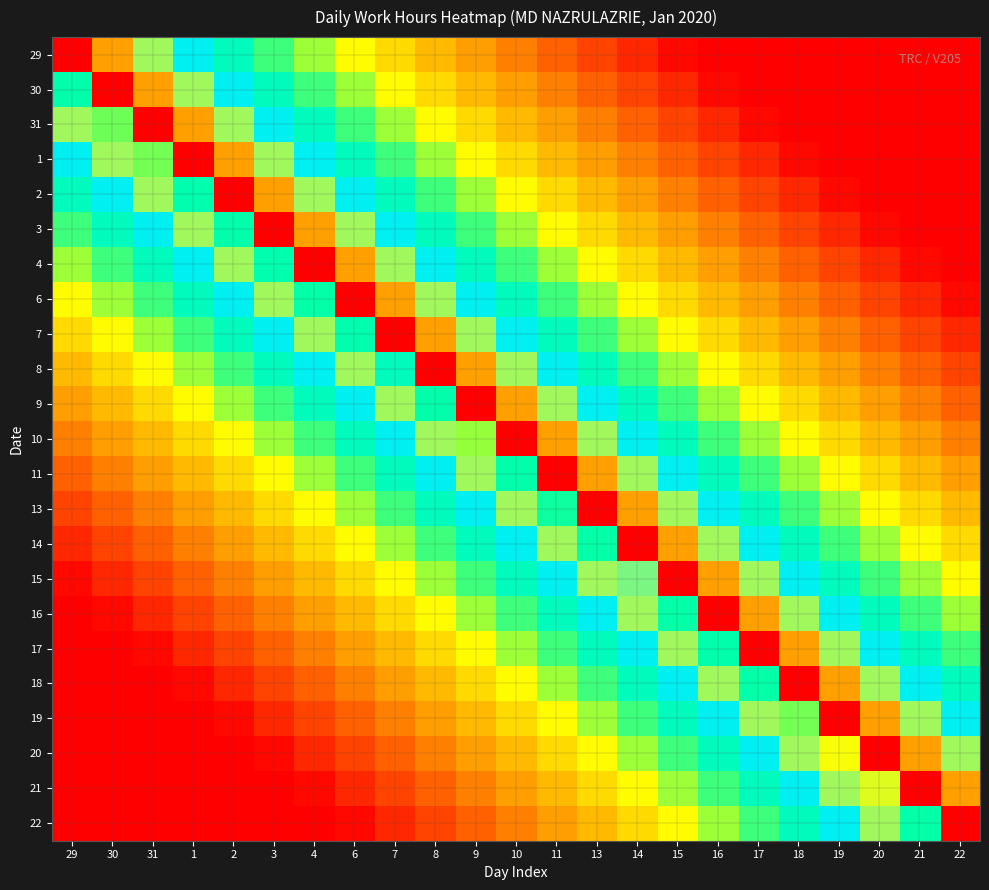

Reading left to right, list all the values displayed in this chart.

29: 29=1.0	30=0.9	31=0.9	1=0.8	2=0.7	3=0.7	4=0.6	6=0.5	7=0.5	8=0.4	9=0.3	10=0.3	11=0.2	13=0.2	14=0.1	15=0.0	16=0.0	17=0.0	18=0.0	19=0.0	20=0.0	21=0.0	22=0.0
30: 29=0.7	30=1.0	31=0.9	1=0.9	2=0.8	3=0.7	4=0.7	6=0.6	7=0.5	8=0.5	9=0.4	10=0.3	11=0.3	13=0.2	14=0.2	15=0.1	16=0.0	17=0.0	18=0.0	19=0.0	20=0.0	21=0.0	22=0.0
31: 29=0.9	30=0.6	31=1.0	1=0.9	2=0.9	3=0.8	4=0.7	6=0.7	7=0.6	8=0.5	9=0.5	10=0.4	11=0.3	13=0.3	14=0.2	15=0.2	16=0.1	17=0.0	18=0.0	19=0.0	20=0.0	21=0.0	22=0.0
1: 29=0.8	30=0.9	31=0.6	1=1.0	2=0.9	3=0.9	4=0.8	6=0.7	7=0.7	8=0.6	9=0.5	10=0.5	11=0.4	13=0.3	14=0.3	15=0.2	16=0.2	17=0.1	18=0.0	19=0.0	20=0.0	21=0.0	22=0.0
2: 29=0.7	30=0.8	31=0.9	1=0.7	2=1.0	3=0.9	4=0.9	6=0.8	7=0.7	8=0.7	9=0.6	10=0.5	11=0.5	13=0.4	14=0.3	15=0.3	16=0.2	17=0.2	18=0.1	19=0.0	20=0.0	21=0.0	22=0.0
3: 29=0.7	30=0.7	31=0.8	1=0.9	2=0.7	3=1.0	4=0.9	6=0.9	7=0.8	8=0.7	9=0.7	10=0.6	11=0.5	13=0.5	14=0.4	15=0.3	16=0.3	17=0.2	18=0.2	19=0.1	20=0.0	21=0.0	22=0.0
4: 29=0.6	30=0.7	31=0.7	1=0.8	2=0.9	3=0.7	4=1.0	6=0.9	7=0.9	8=0.8	9=0.7	10=0.7	11=0.6	13=0.5	14=0.5	15=0.4	16=0.3	17=0.3	18=0.2	19=0.2	20=0.1	21=0.0	22=0.0
6: 29=0.5	30=0.6	31=0.7	1=0.7	2=0.8	3=0.9	4=0.7	6=1.0	7=0.9	8=0.9	9=0.8	10=0.7	11=0.7	13=0.6	14=0.5	15=0.5	16=0.4	17=0.3	18=0.3	19=0.2	20=0.2	21=0.1	22=0.0
7: 29=0.5	30=0.5	31=0.6	1=0.7	2=0.7	3=0.8	4=0.9	6=0.7	7=1.0	8=0.9	9=0.9	10=0.8	11=0.7	13=0.7	14=0.6	15=0.5	16=0.5	17=0.4	18=0.3	19=0.3	20=0.2	21=0.2	22=0.1
8: 29=0.4	30=0.5	31=0.5	1=0.6	2=0.7	3=0.7	4=0.8	6=0.9	7=0.7	8=1.0	9=0.9	10=0.9	11=0.8	13=0.7	14=0.7	15=0.6	16=0.5	17=0.5	18=0.4	19=0.3	20=0.3	21=0.2	22=0.2
9: 29=0.3	30=0.4	31=0.5	1=0.5	2=0.6	3=0.7	4=0.7	6=0.8	7=0.9	8=0.7	9=1.0	10=0.9	11=0.9	13=0.8	14=0.7	15=0.7	16=0.6	17=0.5	18=0.5	19=0.4	20=0.3	21=0.3	22=0.2
10: 29=0.3	30=0.3	31=0.4	1=0.5	2=0.5	3=0.6	4=0.7	6=0.7	7=0.8	8=0.9	9=0.6	10=1.0	11=0.9	13=0.9	14=0.8	15=0.7	16=0.7	17=0.6	18=0.5	19=0.5	20=0.4	21=0.3	22=0.3
11: 29=0.2	30=0.3	31=0.3	1=0.4	2=0.5	3=0.5	4=0.6	6=0.7	7=0.7	8=0.8	9=0.9	10=0.7	11=1.0	13=0.9	14=0.9	15=0.8	16=0.7	17=0.7	18=0.6	19=0.5	20=0.5	21=0.4	22=0.3
13: 29=0.2	30=0.2	31=0.3	1=0.3	2=0.4	3=0.5	4=0.5	6=0.6	7=0.7	8=0.7	9=0.8	10=0.9	11=0.7	13=1.0	14=0.9	15=0.9	16=0.8	17=0.7	18=0.7	19=0.6	20=0.5	21=0.5	22=0.4
14: 29=0.1	30=0.2	31=0.2	1=0.3	2=0.3	3=0.4	4=0.5	6=0.5	7=0.6	8=0.7	9=0.7	10=0.8	11=0.9	13=0.7	14=1.0	15=0.9	16=0.9	17=0.8	18=0.7	19=0.7	20=0.6	21=0.5	22=0.5
15: 29=0.0	30=0.1	31=0.2	1=0.2	2=0.3	3=0.3	4=0.4	6=0.5	7=0.5	8=0.6	9=0.7	10=0.7	11=0.8	13=0.9	14=0.9	15=1.0	16=0.9	17=0.9	18=0.8	19=0.7	20=0.7	21=0.6	22=0.5
16: 29=0.0	30=0.0	31=0.1	1=0.2	2=0.2	3=0.3	4=0.3	6=0.4	7=0.5	8=0.5	9=0.6	10=0.7	11=0.7	13=0.8	14=0.9	15=0.7	16=1.0	17=0.9	18=0.9	19=0.8	20=0.7	21=0.7	22=0.6
17: 29=0.0	30=0.0	31=0.0	1=0.1	2=0.2	3=0.2	4=0.3	6=0.3	7=0.4	8=0.5	9=0.5	10=0.6	11=0.7	13=0.7	14=0.8	15=0.9	16=0.7	17=1.0	18=0.9	19=0.9	20=0.8	21=0.7	22=0.7
18: 29=0.0	30=0.0	31=0.0	1=0.0	2=0.1	3=0.2	4=0.2	6=0.3	7=0.3	8=0.4	9=0.5	10=0.5	11=0.6	13=0.7	14=0.7	15=0.8	16=0.9	17=0.7	18=1.0	19=0.9	20=0.9	21=0.8	22=0.7
19: 29=0.0	30=0.0	31=0.0	1=0.0	2=0.0	3=0.1	4=0.2	6=0.2	7=0.3	8=0.3	9=0.4	10=0.5	11=0.5	13=0.6	14=0.7	15=0.7	16=0.8	17=0.9	18=0.6	19=1.0	20=0.9	21=0.9	22=0.8
20: 29=0.0	30=0.0	31=0.0	1=0.0	2=0.0	3=0.0	4=0.1	6=0.2	7=0.2	8=0.3	9=0.3	10=0.4	11=0.5	13=0.5	14=0.6	15=0.7	16=0.7	17=0.8	18=0.9	19=0.9	20=1.0	21=0.9	22=0.9
21: 29=0.0	30=0.0	31=0.0	1=0.0	2=0.0	3=0.0	4=0.0	6=0.1	7=0.2	8=0.2	9=0.3	10=0.3	11=0.4	13=0.5	14=0.5	15=0.6	16=0.7	17=0.7	18=0.8	19=0.9	20=0.9	21=1.0	22=0.9
22: 29=0.0	30=0.0	31=0.0	1=0.0	2=0.0	3=0.0	4=0.0	6=0.0	7=0.1	8=0.2	9=0.2	10=0.3	11=0.3	13=0.4	14=0.5	15=0.5	16=0.6	17=0.7	18=0.7	19=0.8	20=0.9	21=0.7	22=1.0